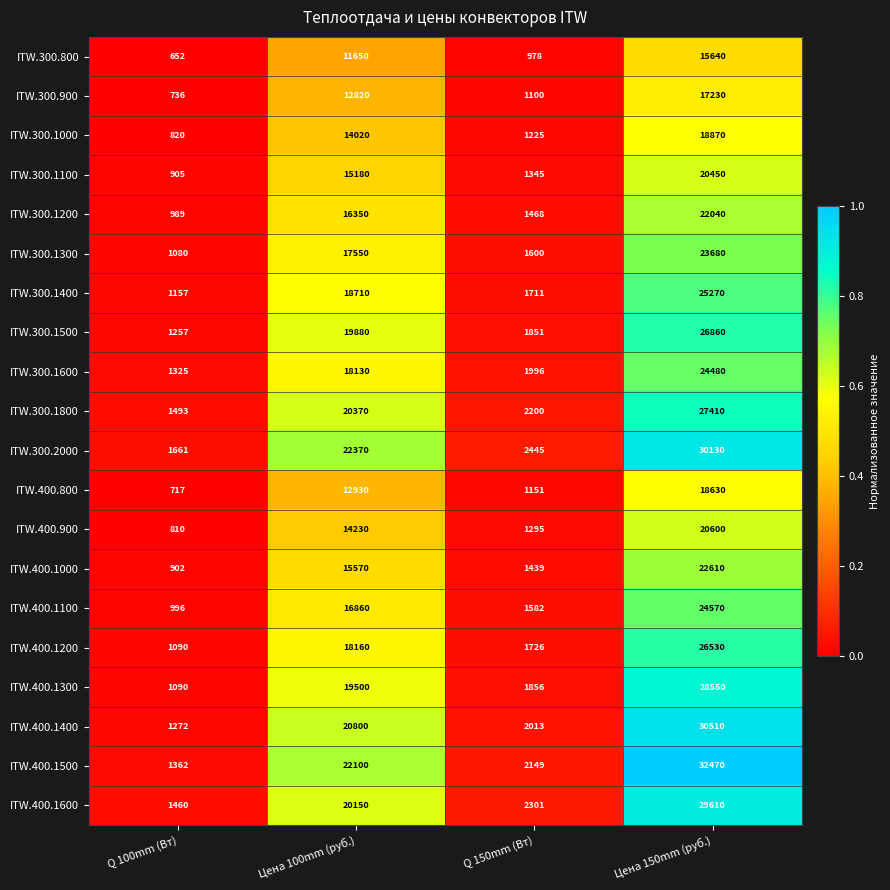

Where is ITW.300.1500 nearest to the value 14058?

Цена 100mm (руб.)